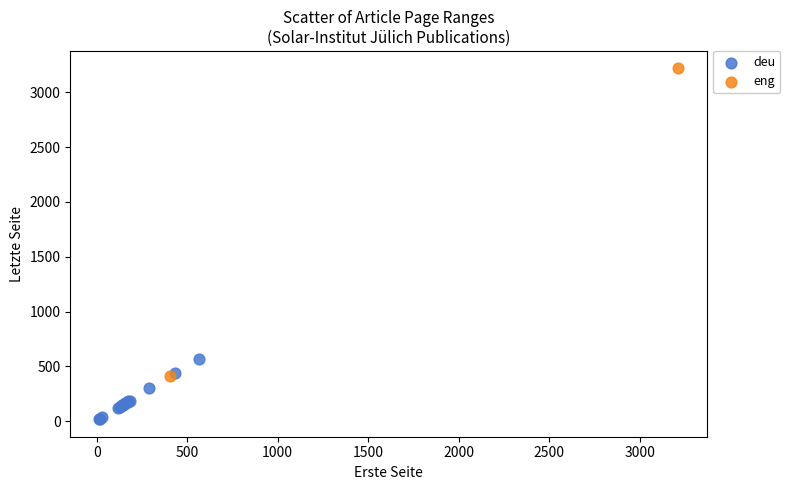

What are all the series names shown in the legend?

deu, eng